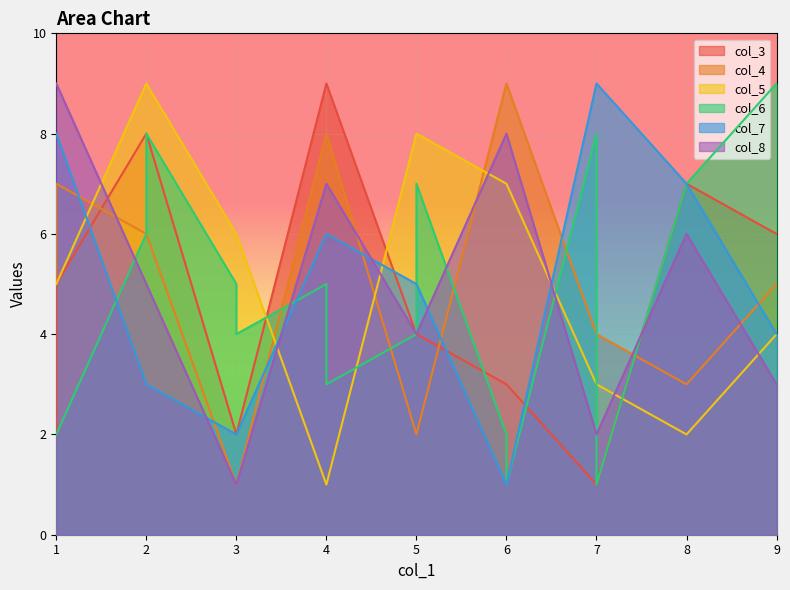

What is the maximum value for col_6?

9